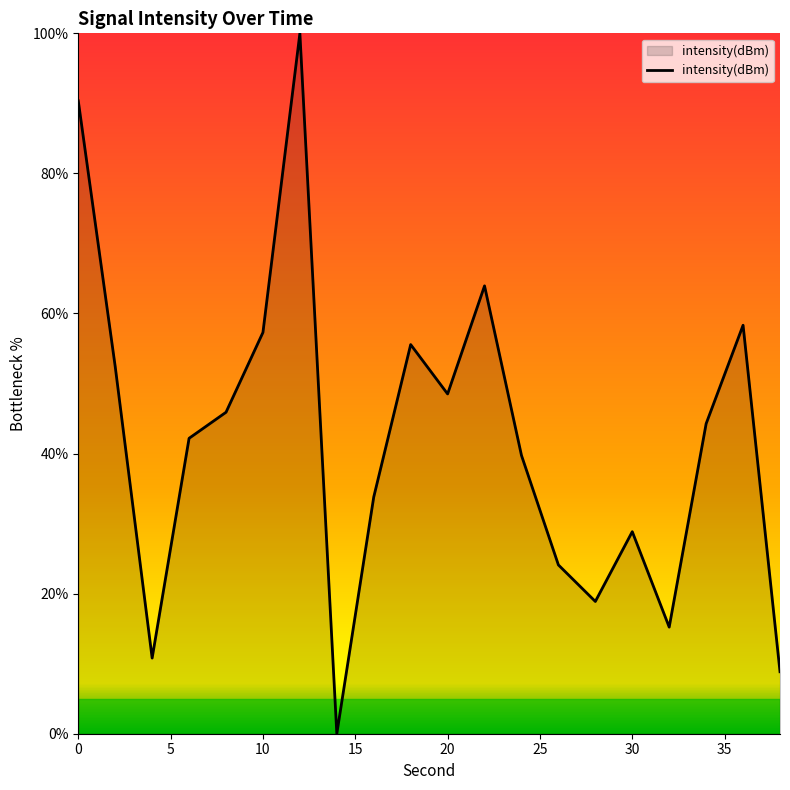

What is the greatest value displayed?

100.0